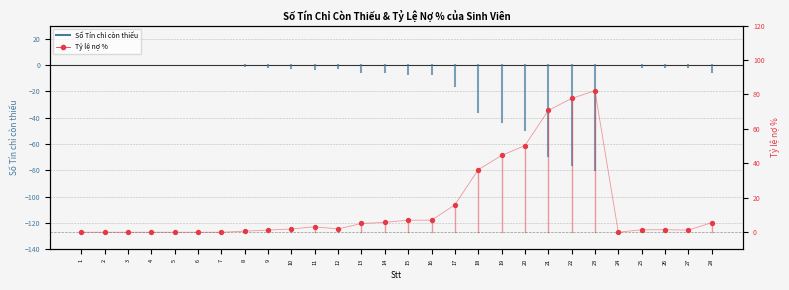

What is the total value across all series at 22?

2.0